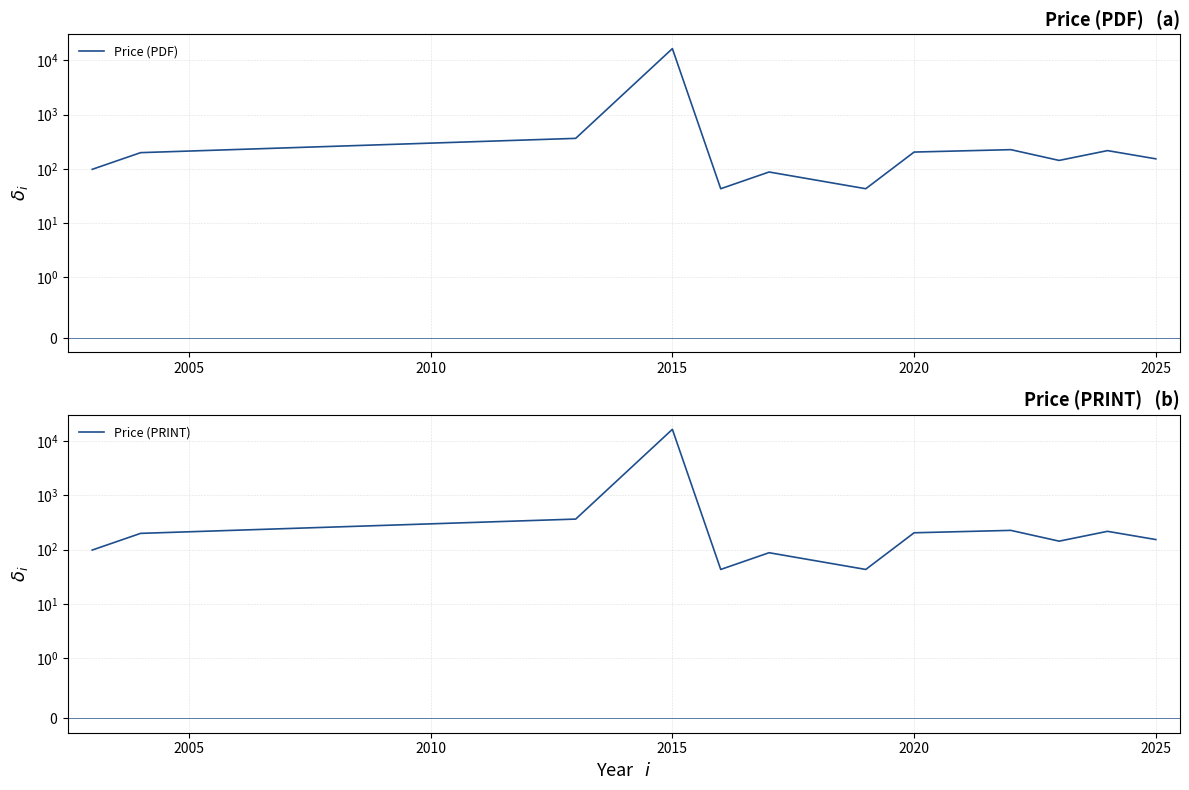

What are all the series names shown in the legend?

Price (PDF), Price (PRINT)